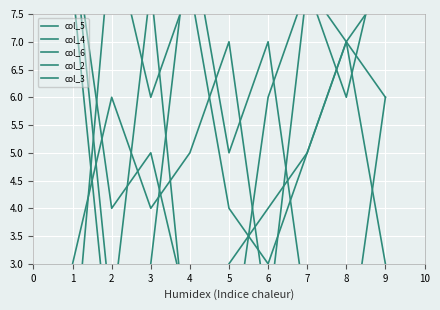

True or false: col_2 and col_5 intersect in this chart.

True